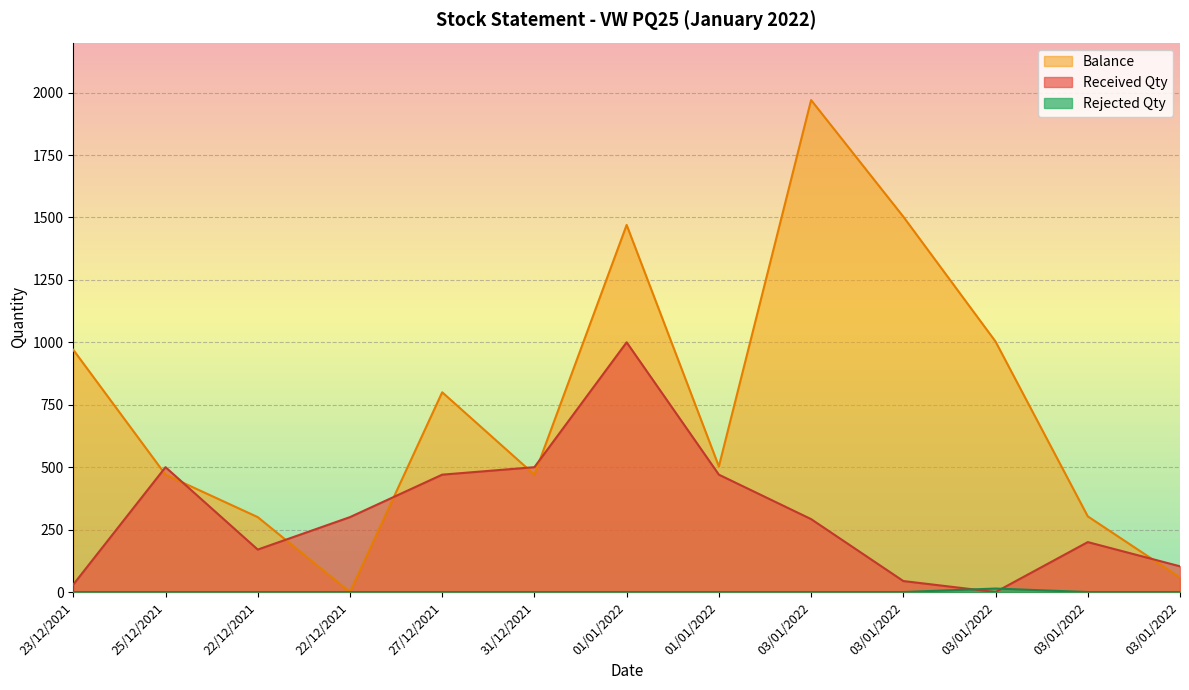

Does the chart display data point markers on the line(s)?

No